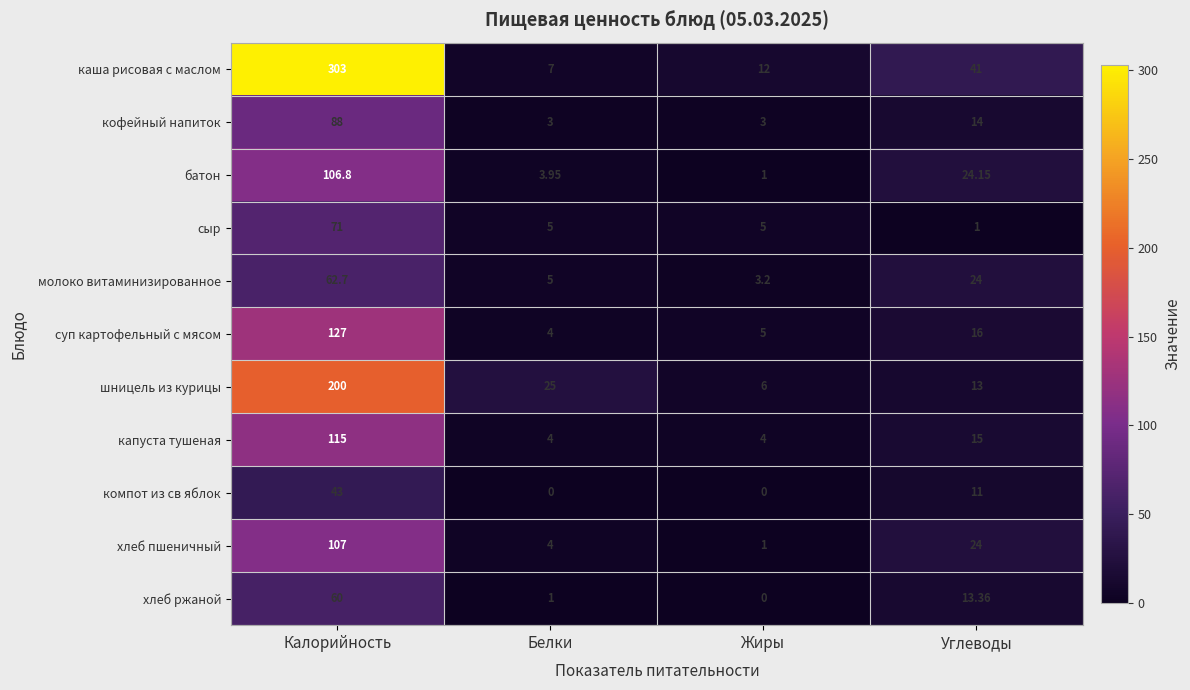

At which category does the chart reach its peak across all series?

Калорийность